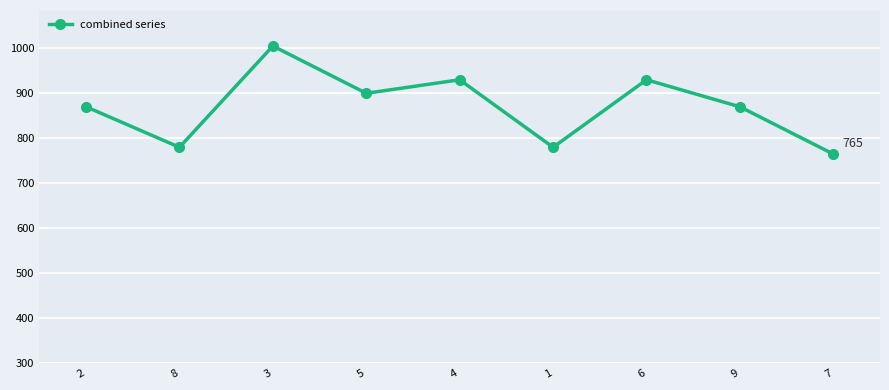

How many data points are less than 870?

3